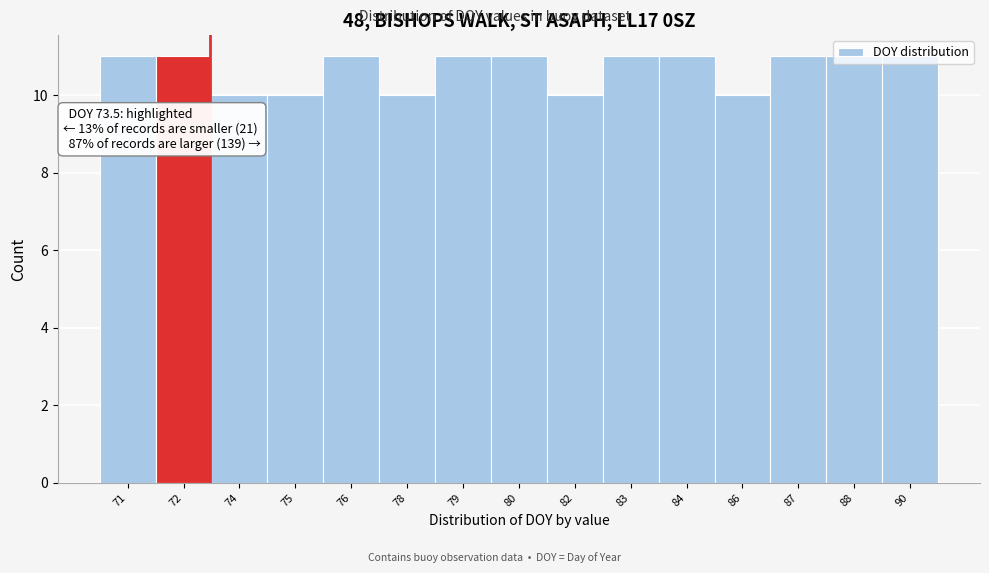

What is the value of the 2nd bar from the left?

11